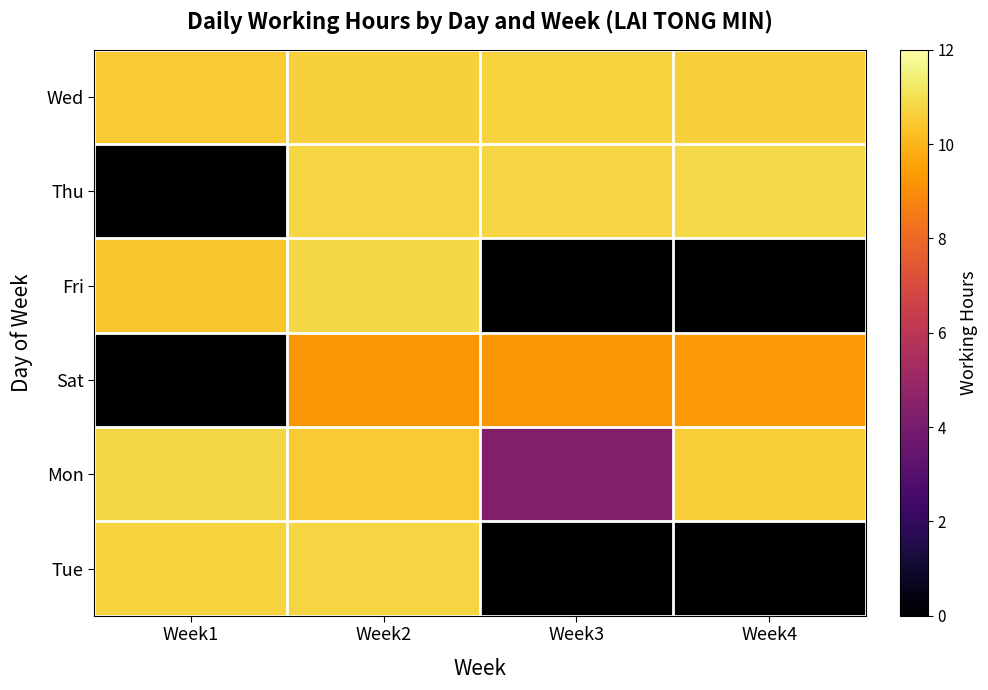

Reading right to left, transcribe all the data shown in this chart.

Wed: Week4=10.6	Week3=10.7	Week2=10.7	Week1=10.5
Thu: Week4=10.8	Week3=10.8	Week2=10.8	Week1=0.0
Fri: Week4=0.0	Week3=0.0	Week2=10.8	Week1=10.4
Sat: Week4=9.3	Week3=9.2	Week2=9.3	Week1=0.0
Mon: Week4=10.6	Week3=4.3	Week2=10.5	Week1=10.8
Tue: Week4=0.0	Week3=0.0	Week2=10.8	Week1=10.7